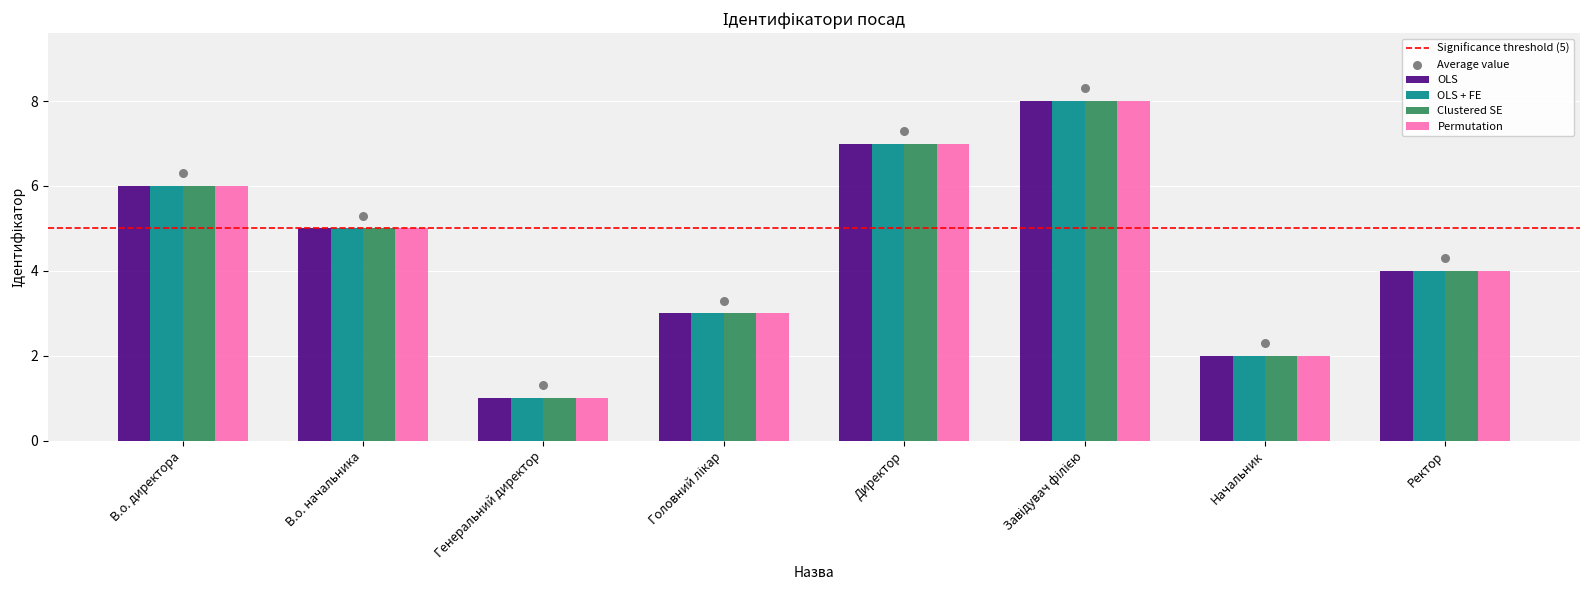

What is the change in value from Головний лікар to Ректор?

+1